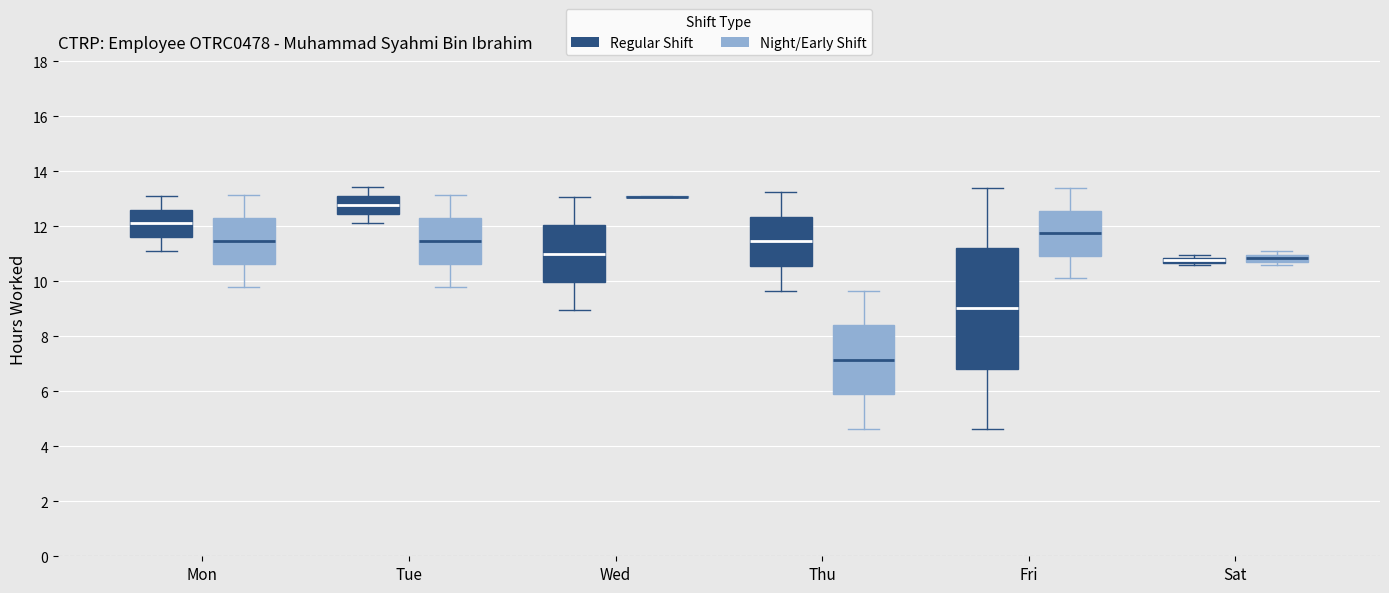

Where is the lower edge of the box for Mon (Night/Early Shift) on the y-axis? The values are not printed on the chart, so give them approximately, as read against the axis.

10.6